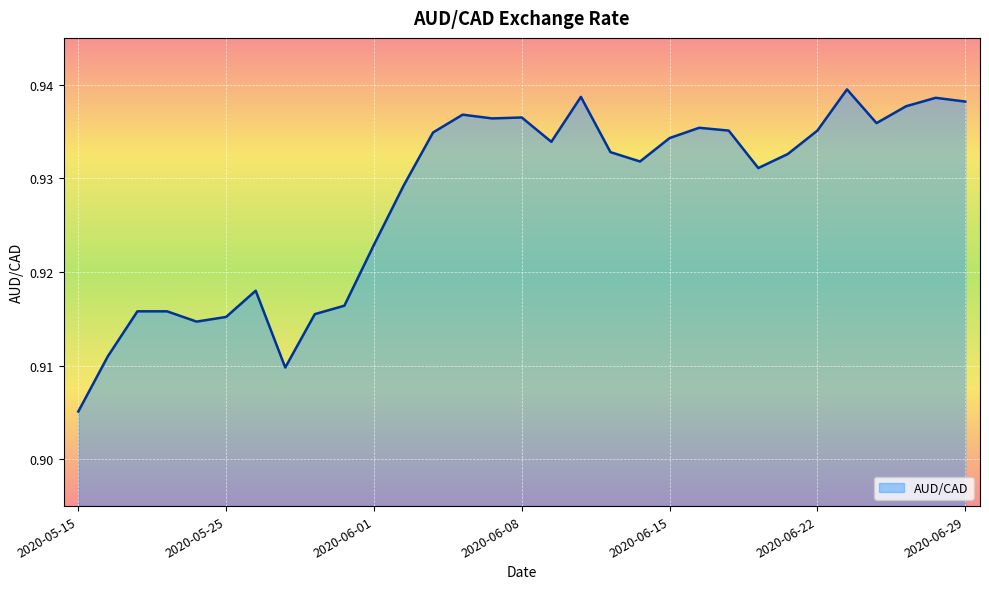

At which category does the chart reach its minimum across all series?

2020-05-15